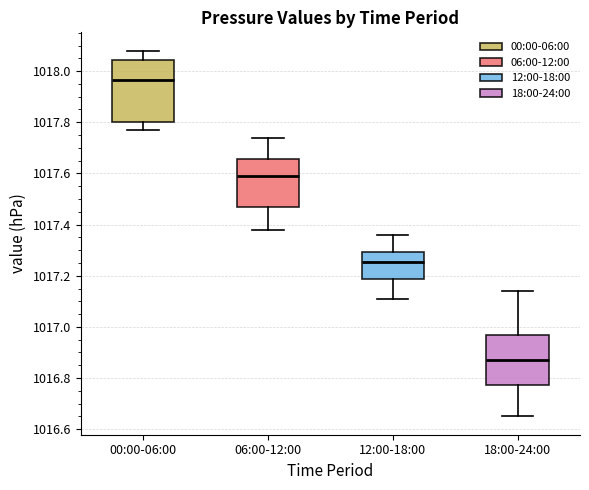

Which box has the highest median line?

00:00-06:00